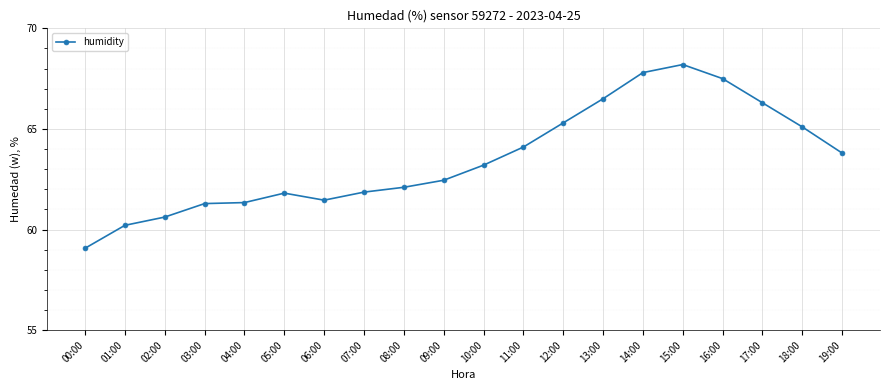

Where does the data first go above 63?

10:00